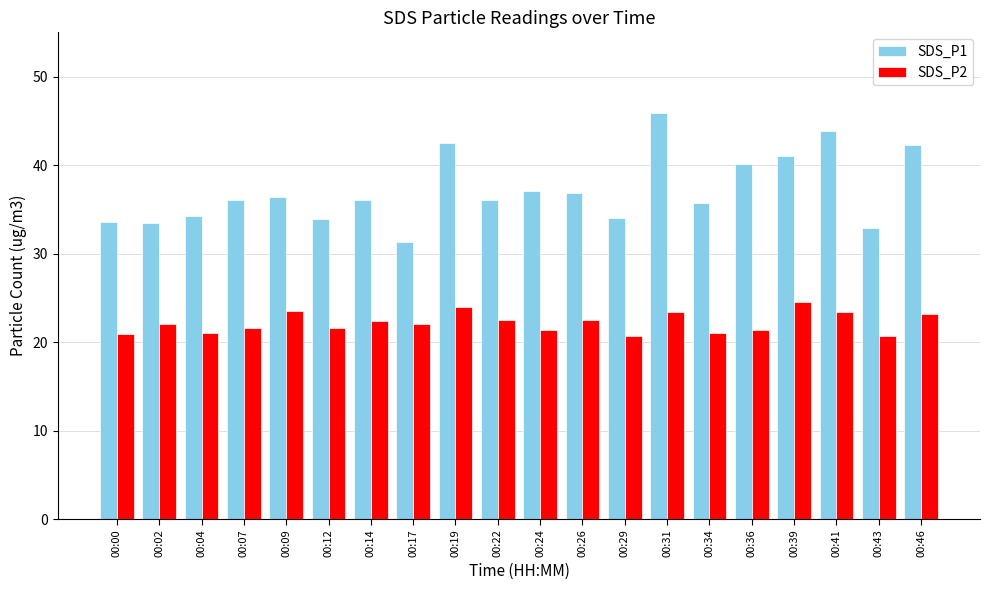

What is the maximum value shown in the chart?

45.9